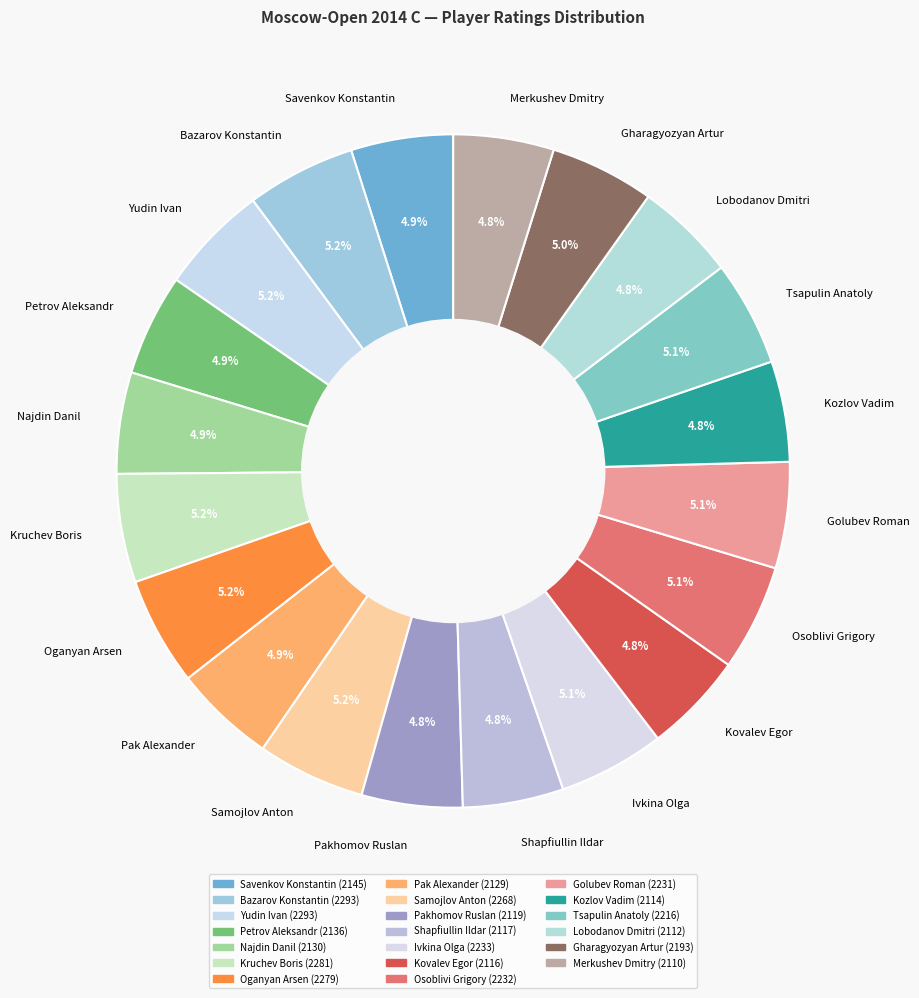

True or false: Golubev Roman accounts for 20% of the total.

False